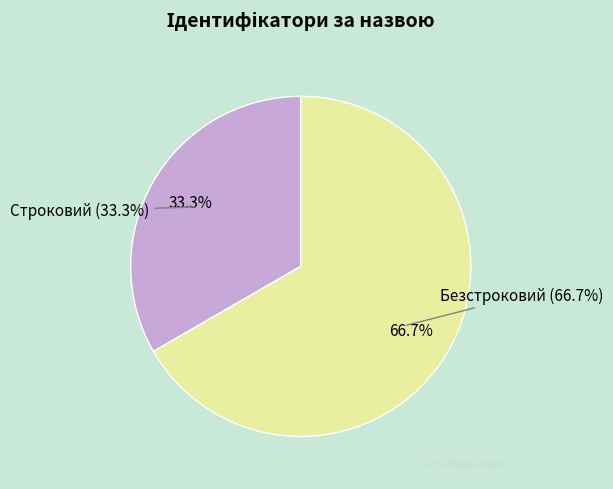

What is the change in value from Строковий to Безстроковий?

+1